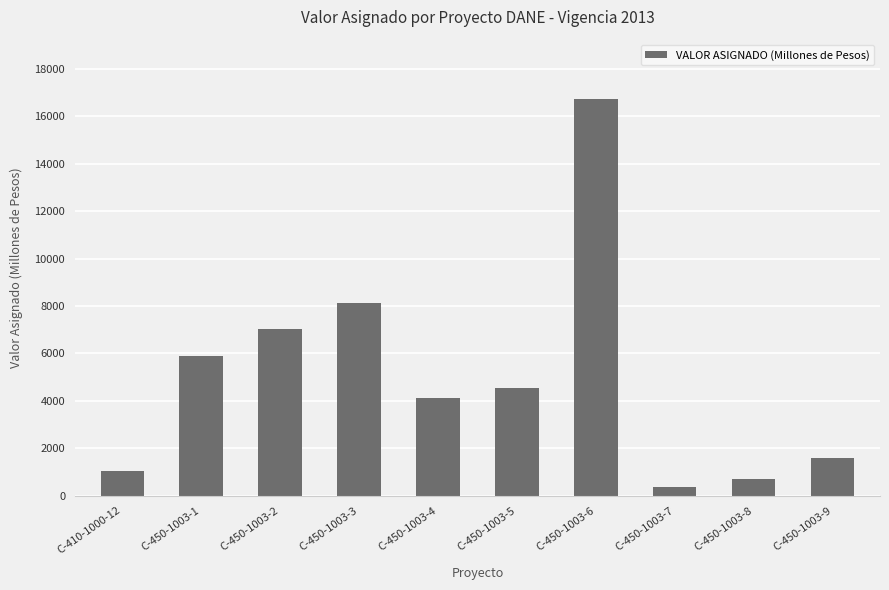

What is the smallest value displayed?

350.8